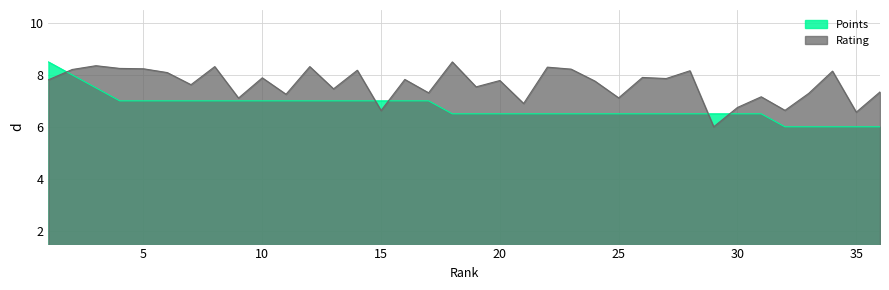

Is it true that Points equals 1.5 at 17?

False